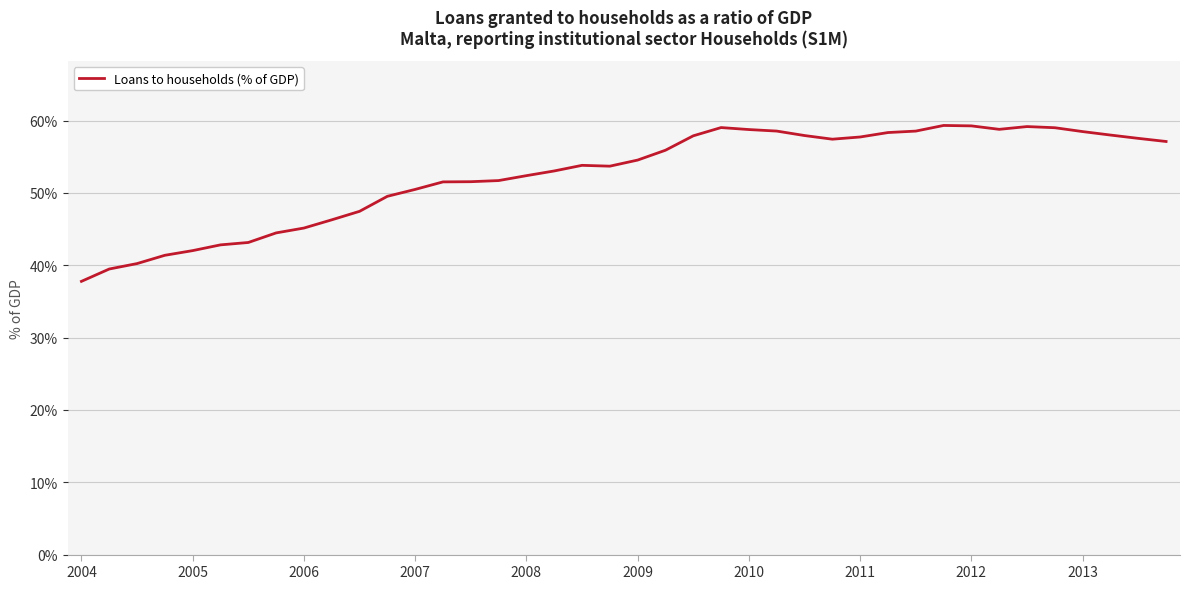

What is the smallest value displayed?

37.8